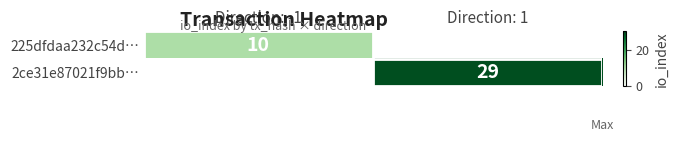

Is it true that 2ce31e87021f9bb… equals 8 at Direction: 1?

False